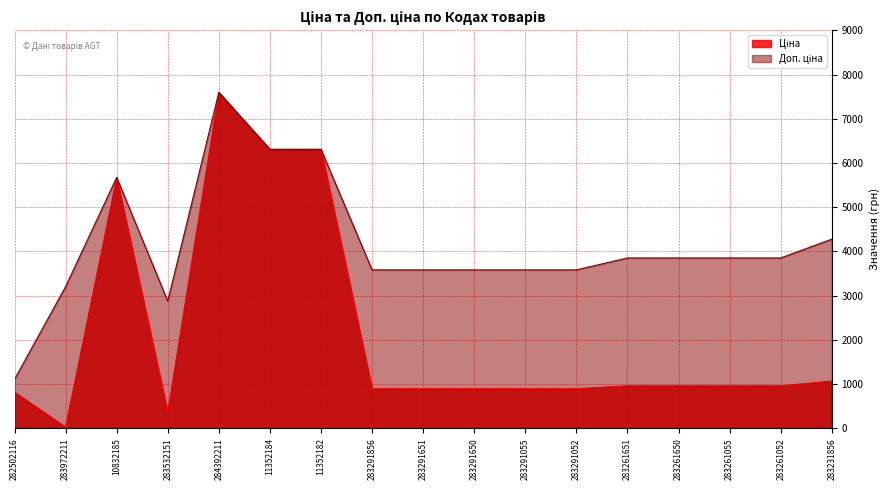

At which label is Доп. ціна closest to 4352?

283231856